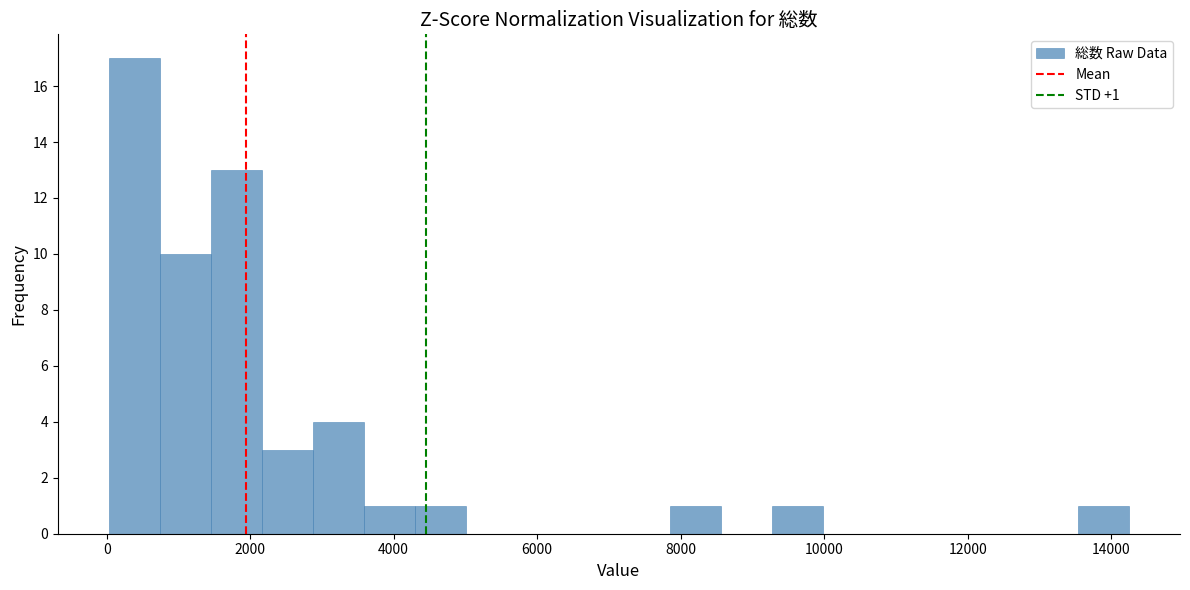

Read against the x-axis, roughly where is the centre of the tallest bar?

400